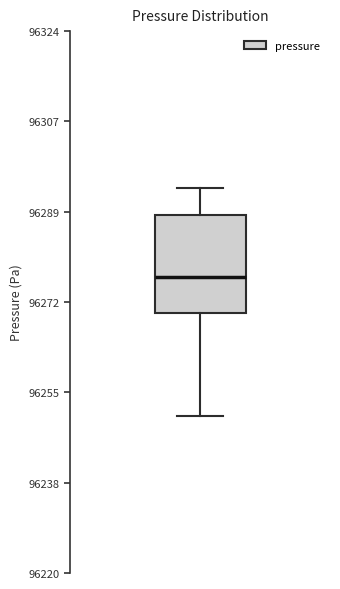

Where is the lower edge of the box on the y-axis? The values are not printed on the chart, so give them approximately, as read against the axis.

96270